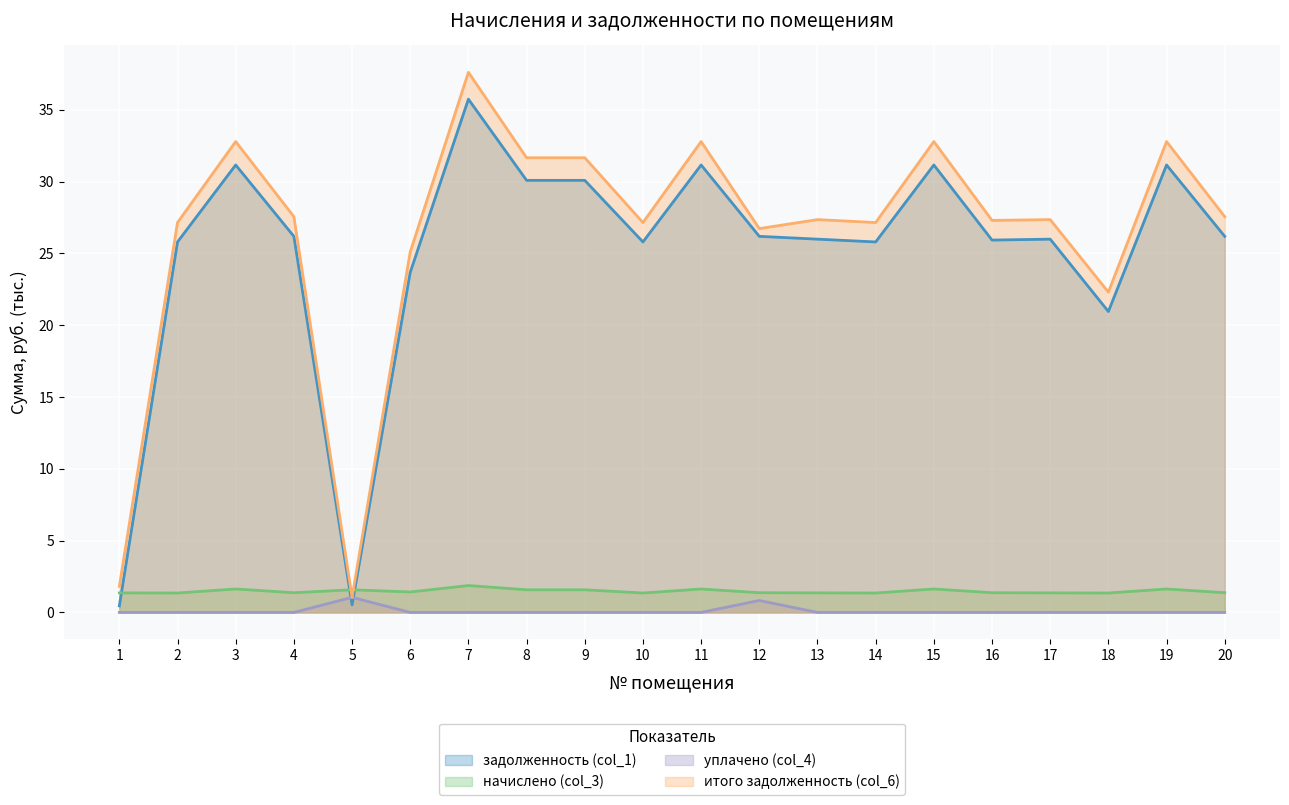

True or false: начислено (col_3) and уплачено (col_4) intersect in this chart.

False